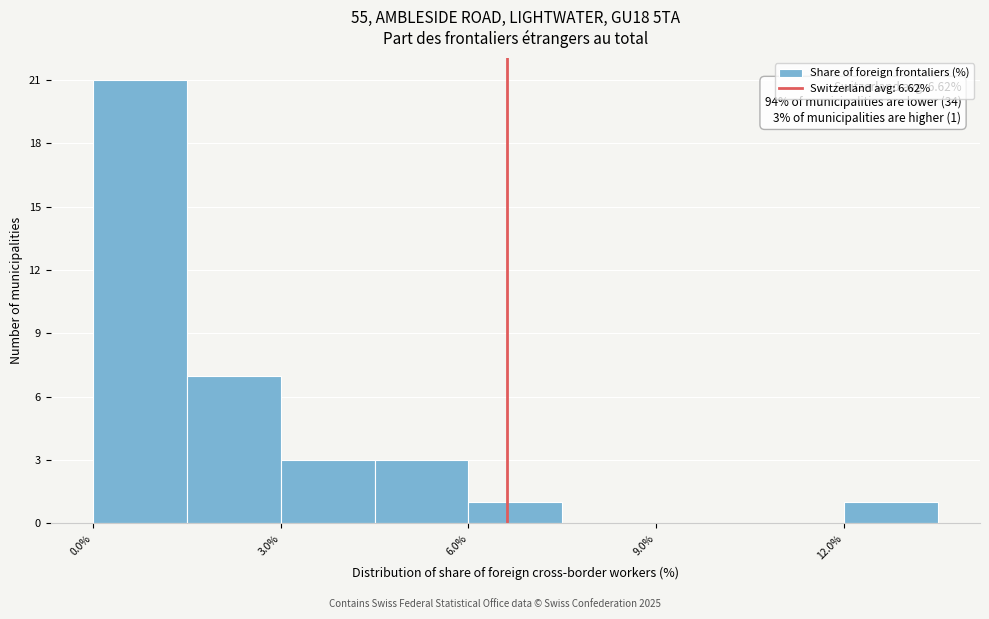

Around what value on the x-axis is the tallest bar? Give the approximate position of its centre, as read against the axis.

1.0